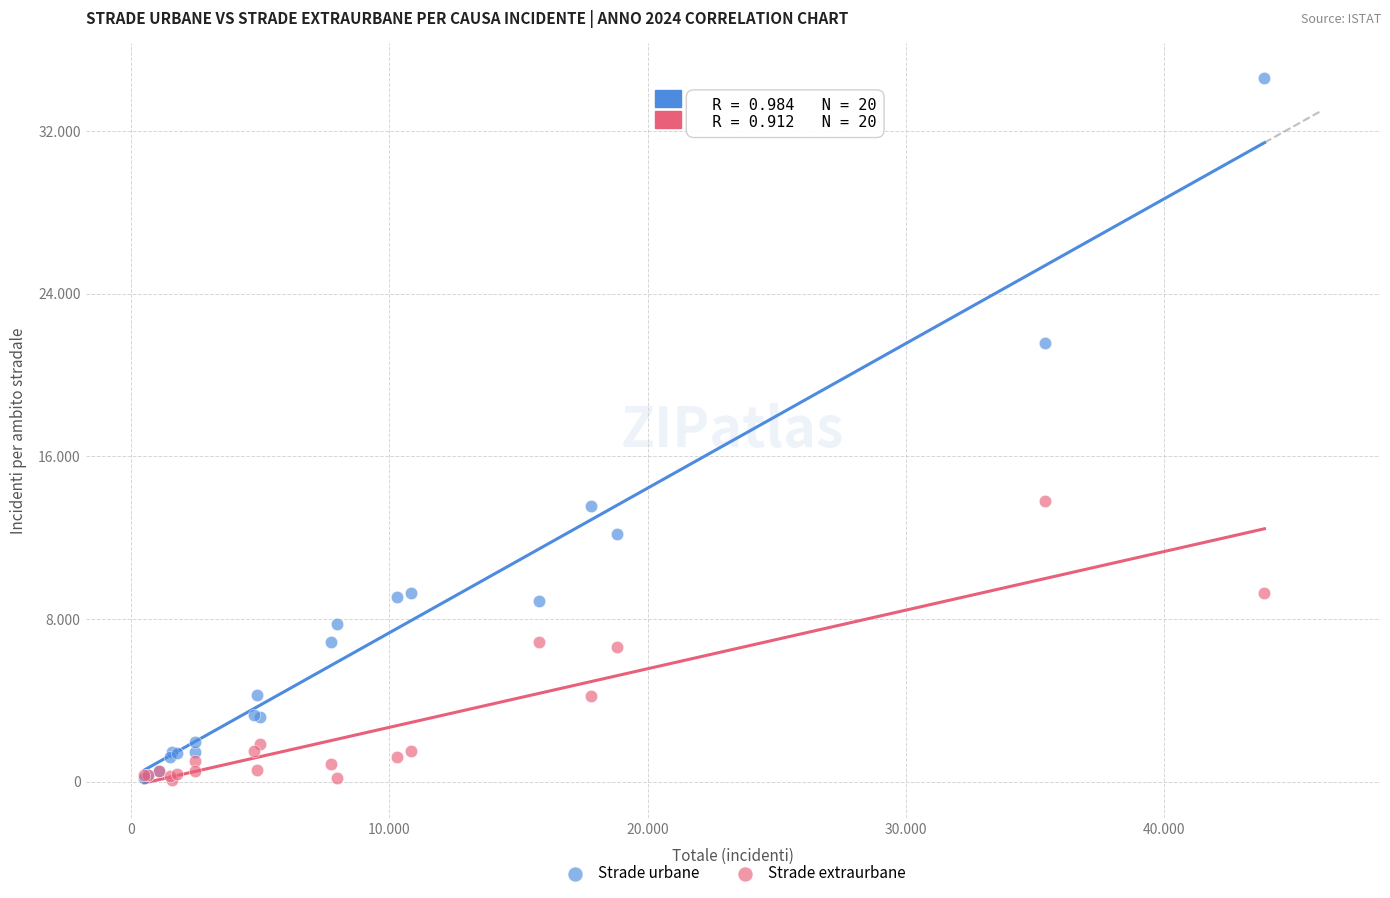

What are all the series names shown in the legend?

Strade urbane, Strade extraurbane